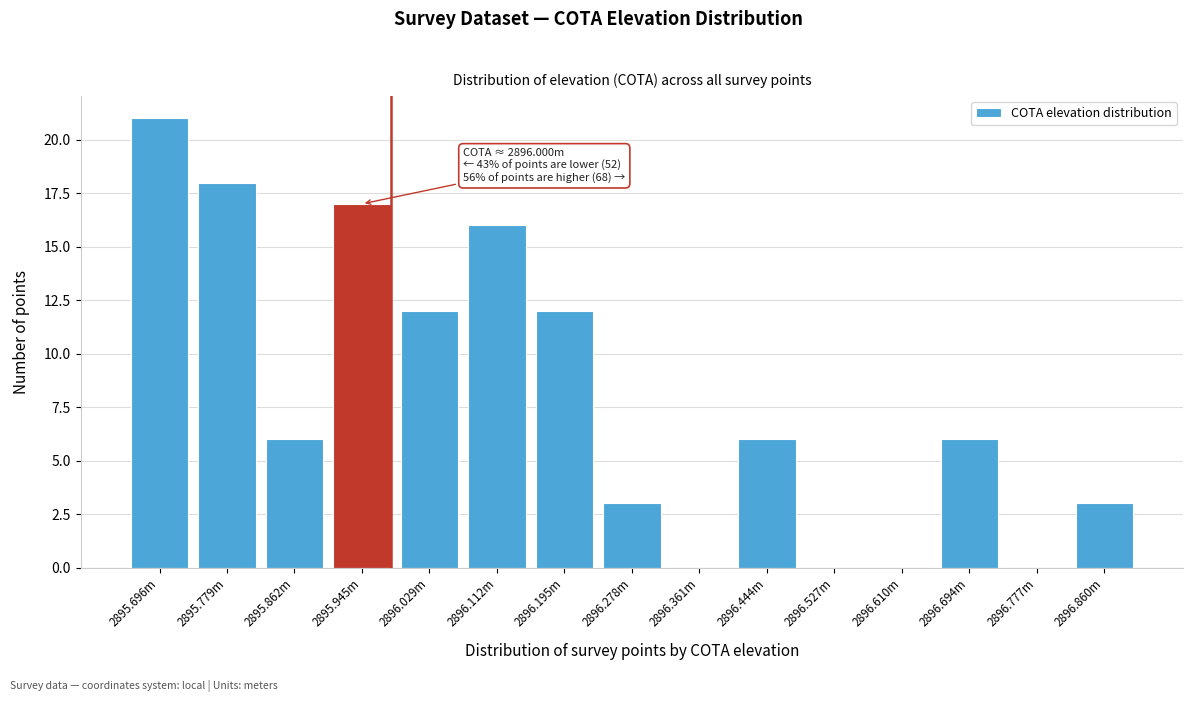

Reading left to right, transcribe all the data shown in this chart.

2895.696m=21	2895.779m=18	2895.862m=6	2895.945m=17	2896.029m=12	2896.112m=16	2896.195m=12	2896.278m=3	2896.361m=0	2896.444m=6	2896.527m=0	2896.610m=0	2896.694m=6	2896.777m=0	2896.860m=3